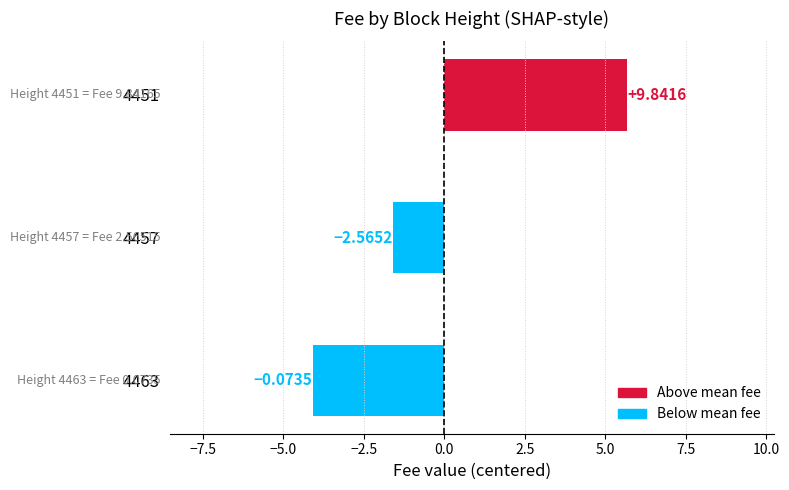

What is the maximum value shown in the chart?

5.7